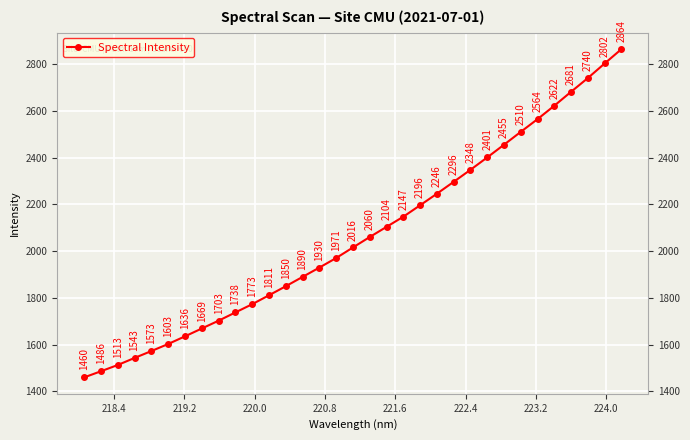

What is the minimum value shown in the chart?

1460.2